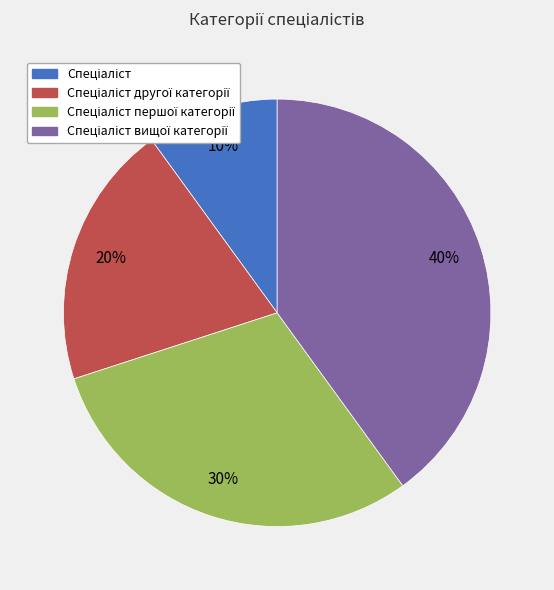

Is there any slice that represents more than half of the pie?

No